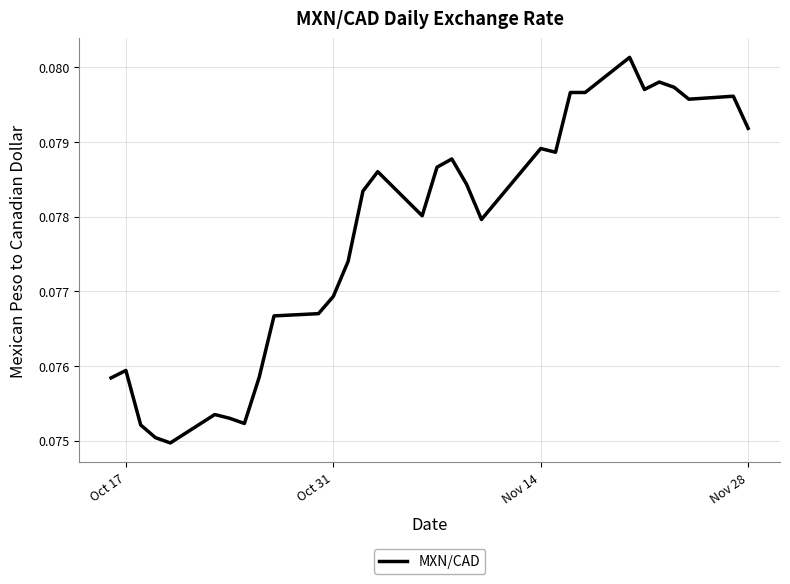

Is this an area chart (filled region under the line)?

No